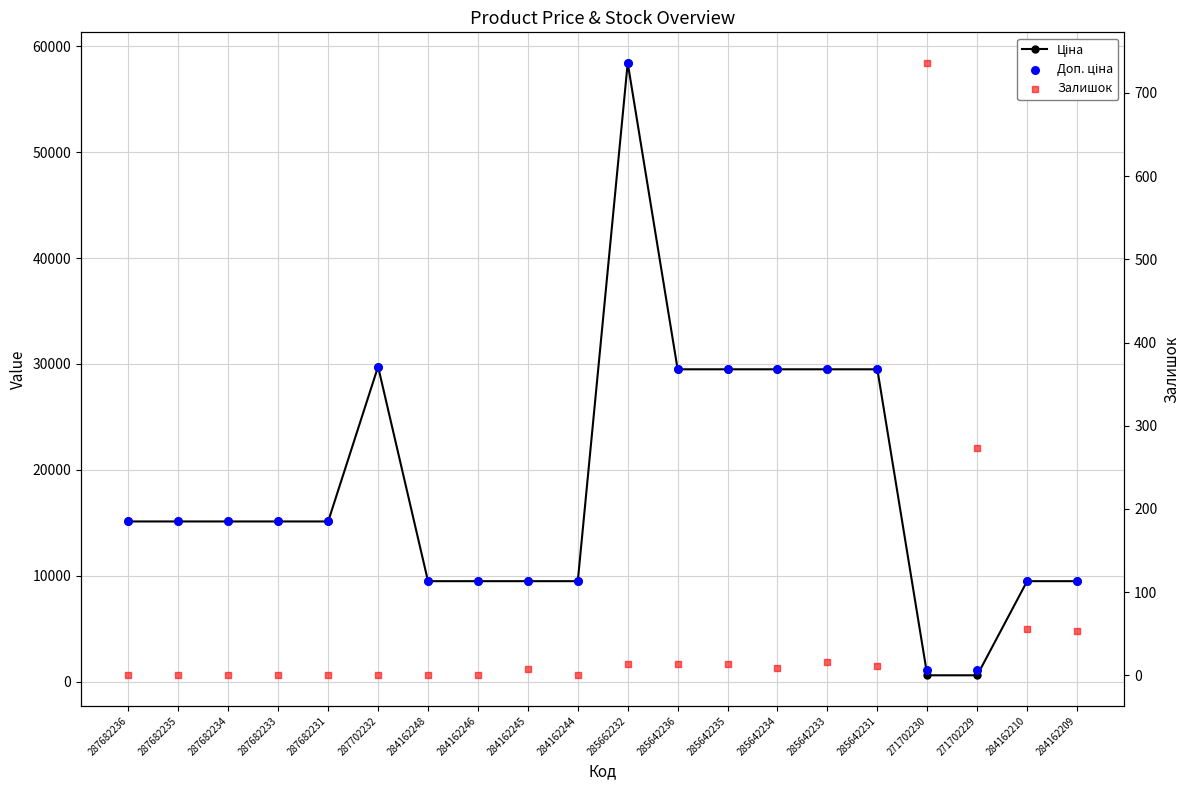

What is the total value across all series at 287702232?

59494.5